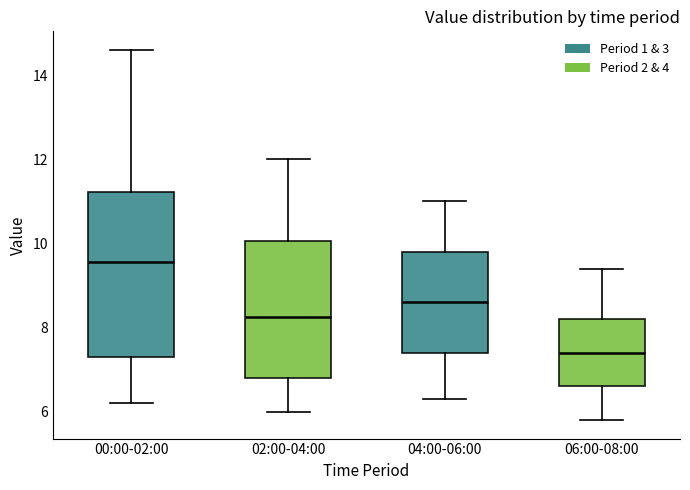

Where is the lower edge of the box for 00:00-02:00 on the y-axis? The values are not printed on the chart, so give them approximately, as read against the axis.

7.4